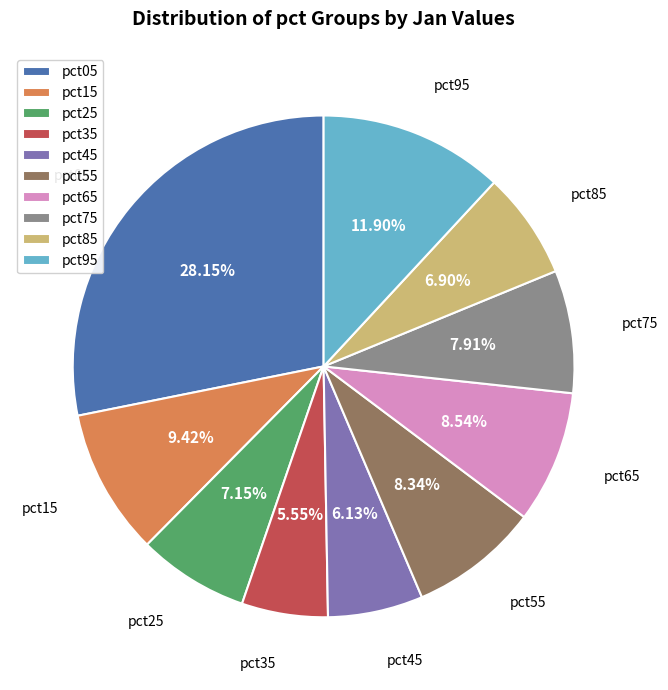

Which slice is the largest?

pct05